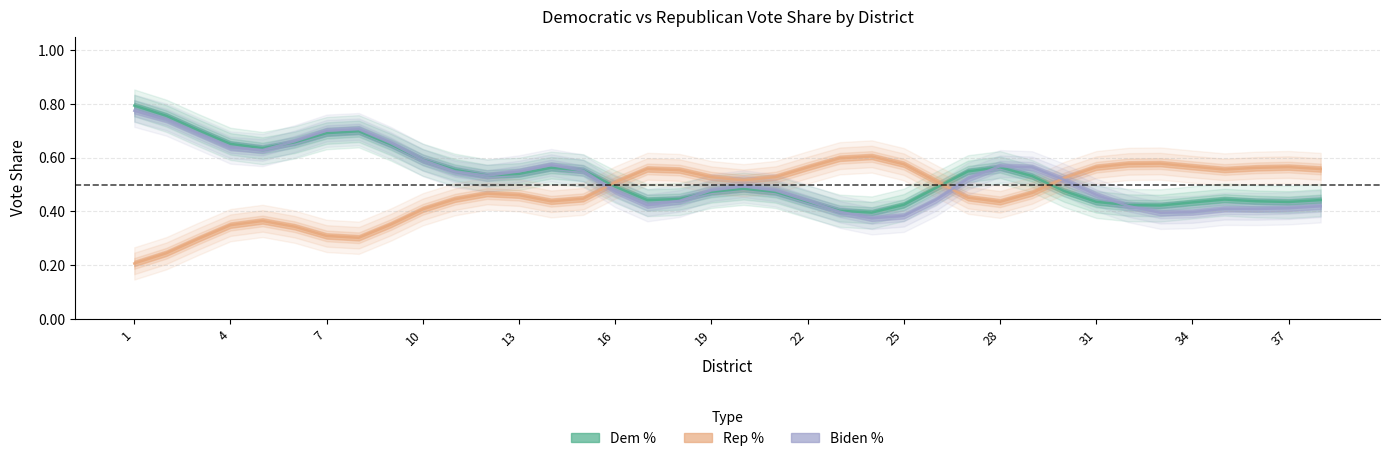

Count the Rep % values in the range 0 to 1.

38